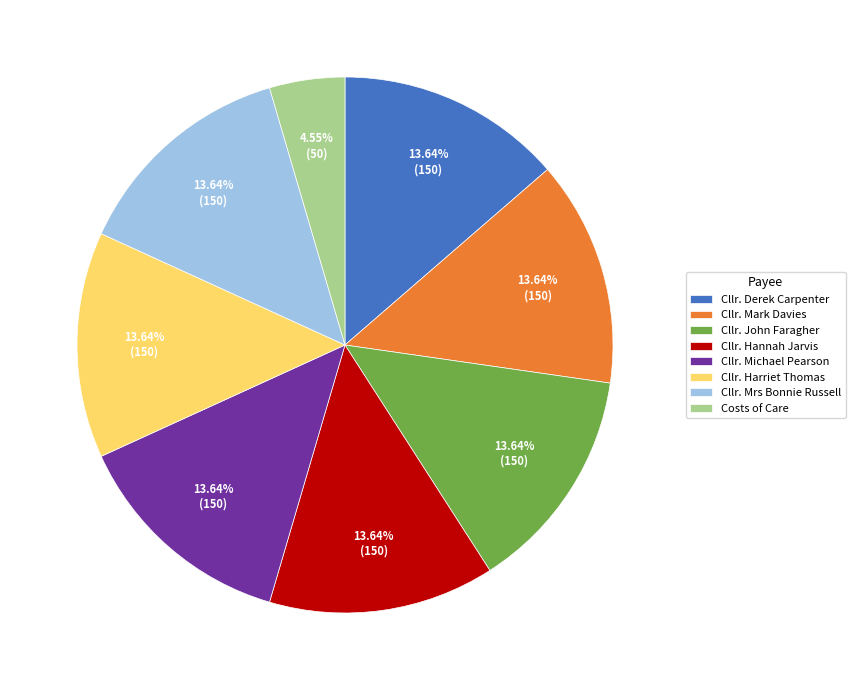

To the nearest percent, what percentage of the pie is Cllr. Mark Davies?

14%